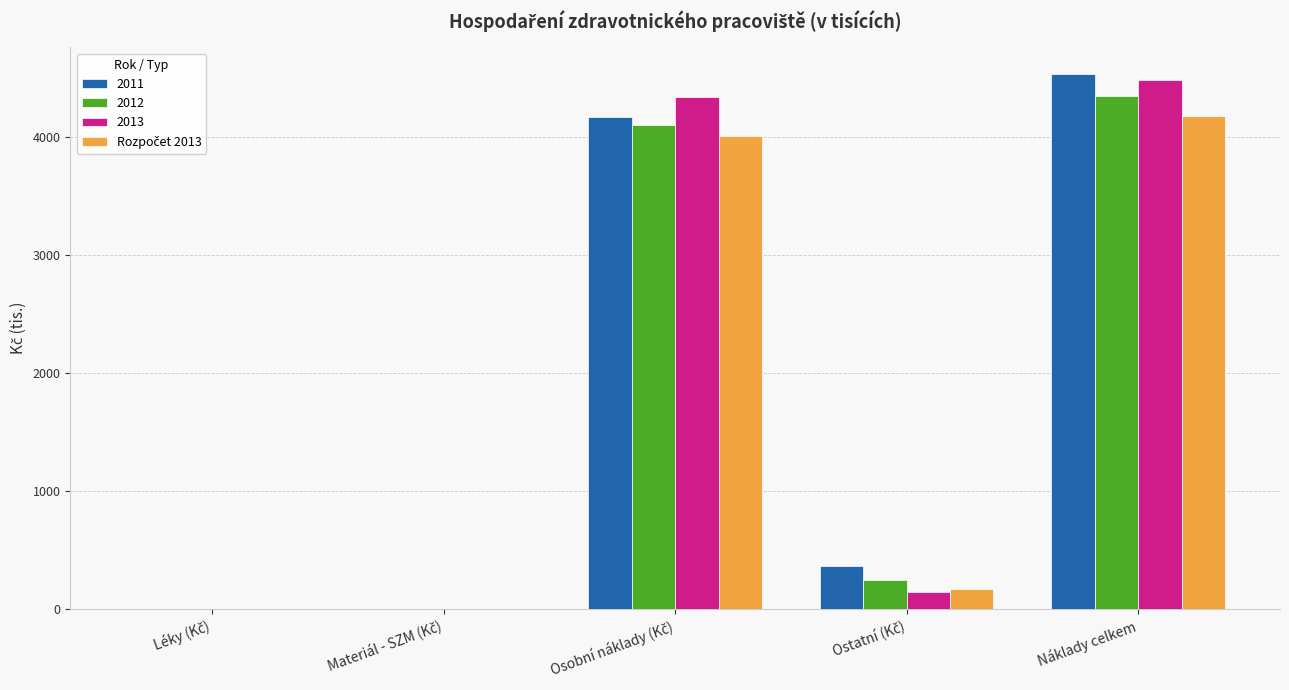

What is the sum of all 2011 values?

9067.9